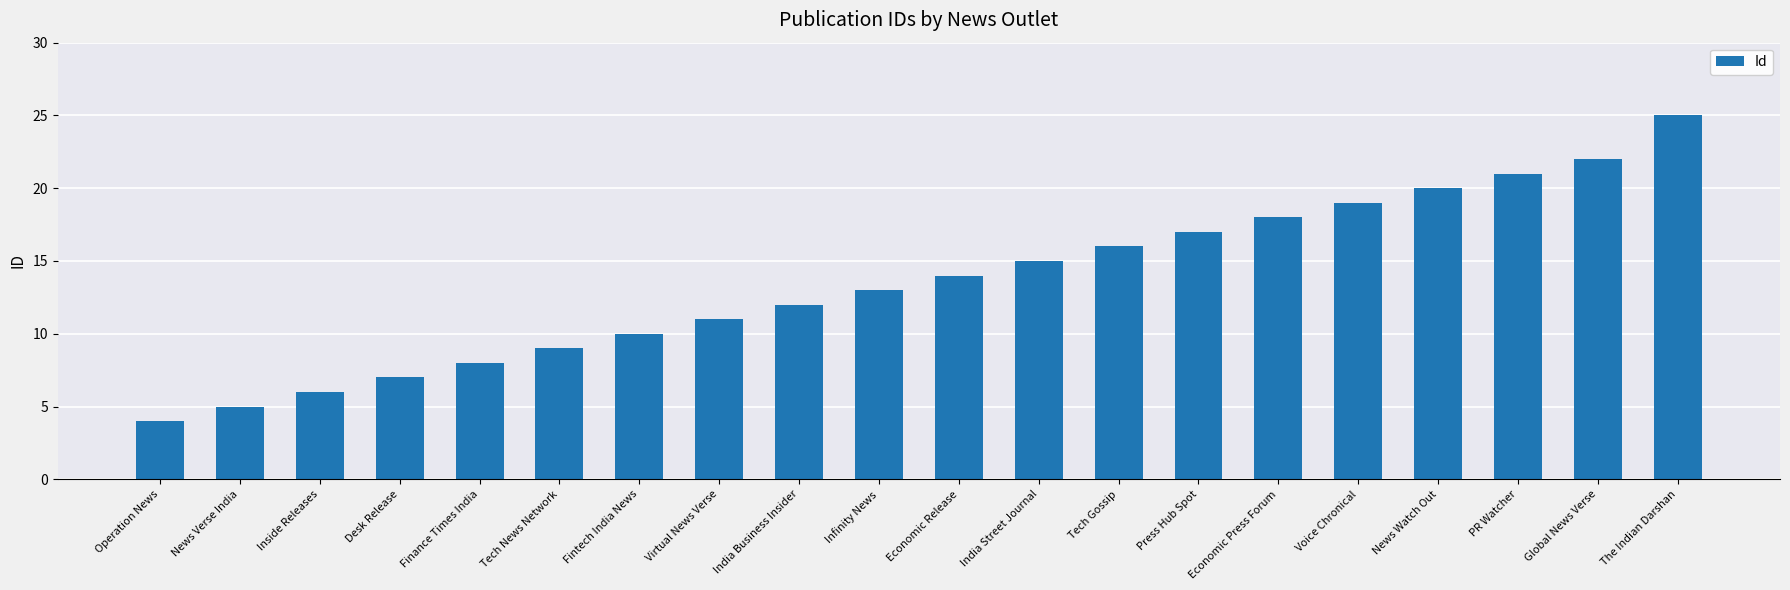

Between PR Watcher and Economic Release, which is larger?

PR Watcher